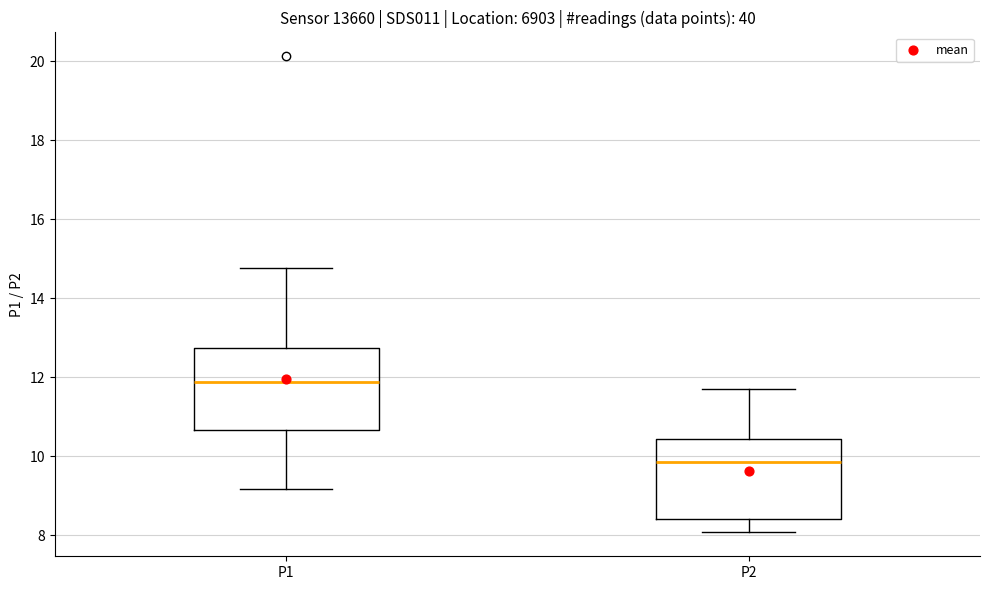

Reading left to right, transcribe this box plot: for each box, give where its median line is, the range the box spans, and where its two whiskers end, as read against the y-axis. The values are not printed on the chart, so give them approximately, as read against the axis.

P1: median 11.8, box 10.6 to 12.8, whiskers 9.2 to 14.8
P2: median 9.8, box 8.4 to 10.4, whiskers 8.0 to 11.8